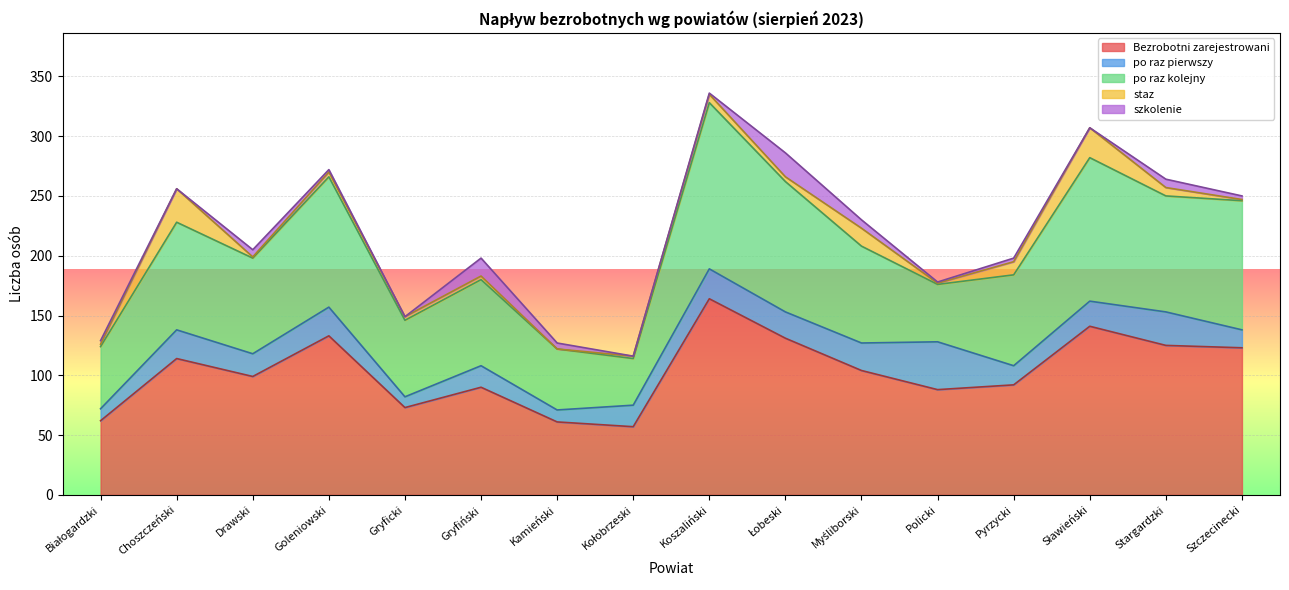

What is the difference between the po raz kolejny values at Drawski and Choszczeński?

10